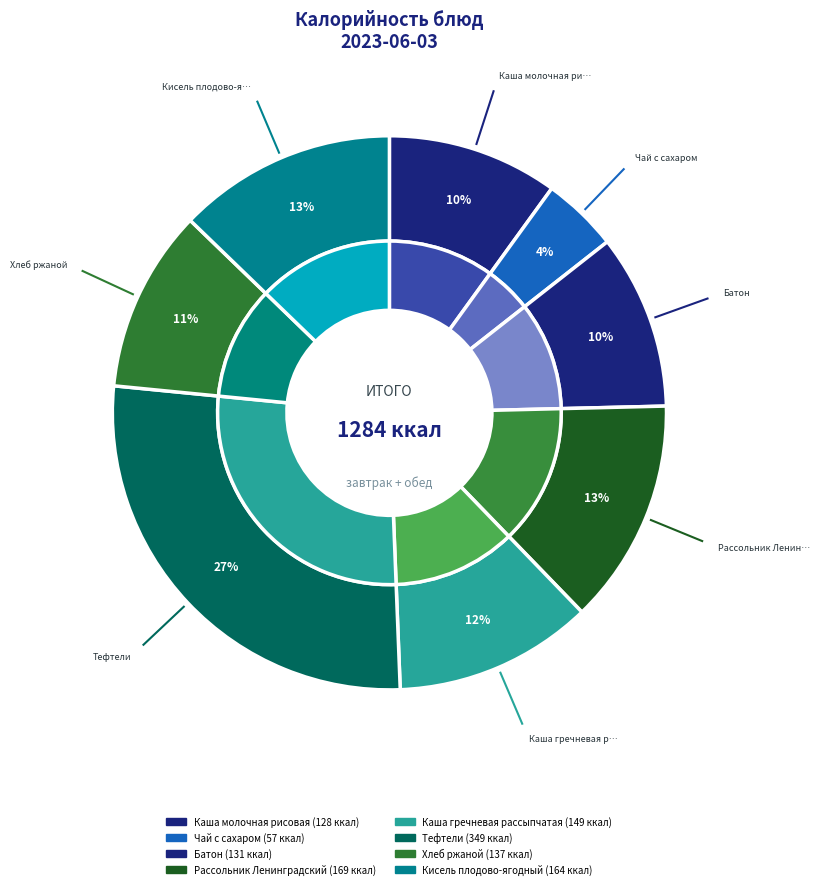

Which category has the smallest portion of the pie?

Чай с сахаром